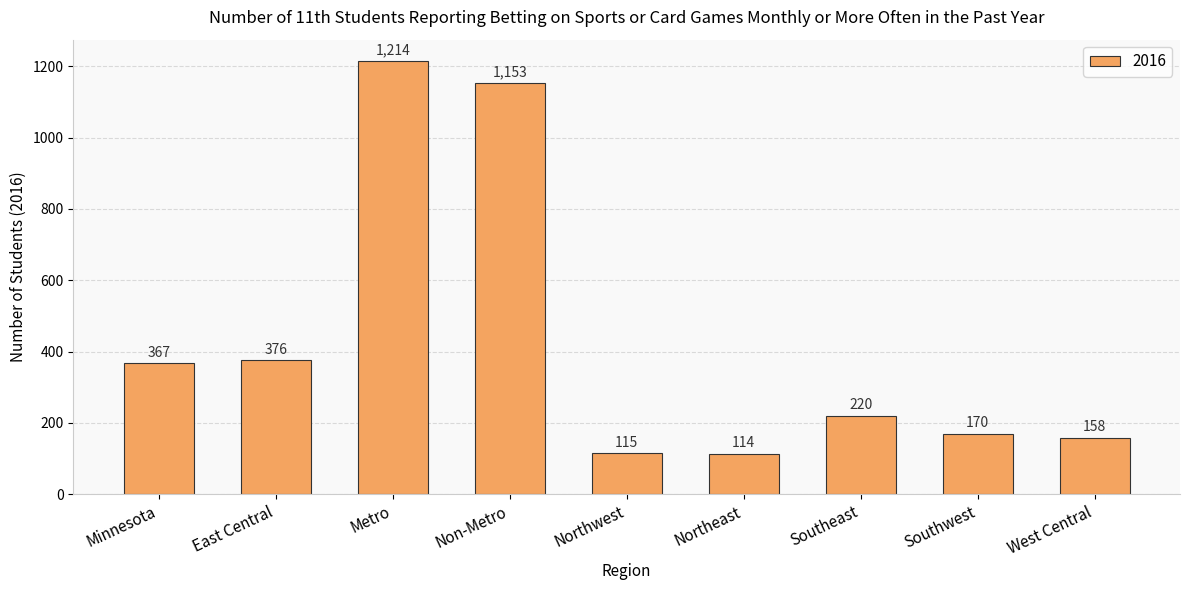

How many values are below 220?

4